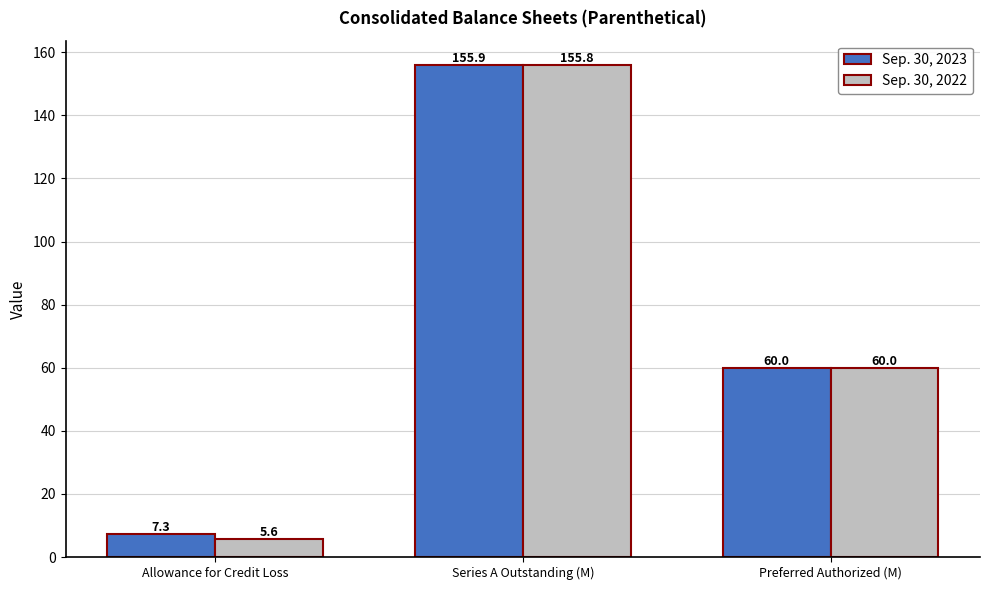

At which category is the sum across all series the highest?

Series A Outstanding (M)